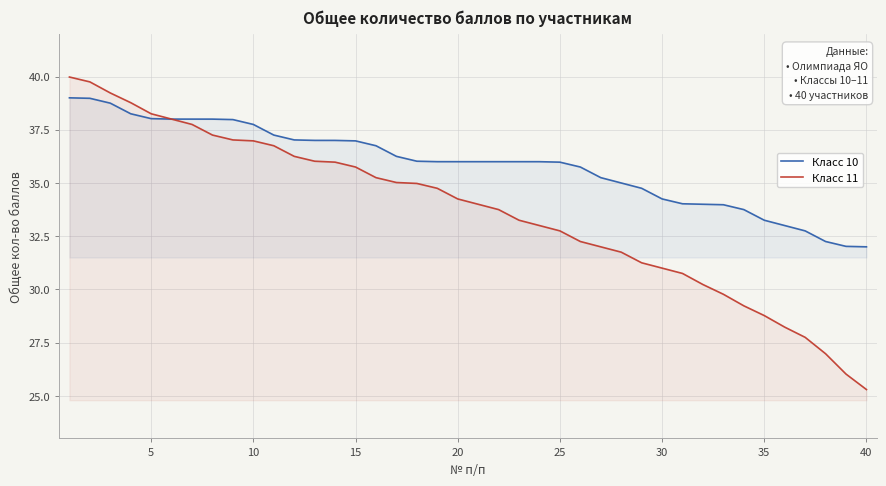

Which category has the lowest value across all series?

40